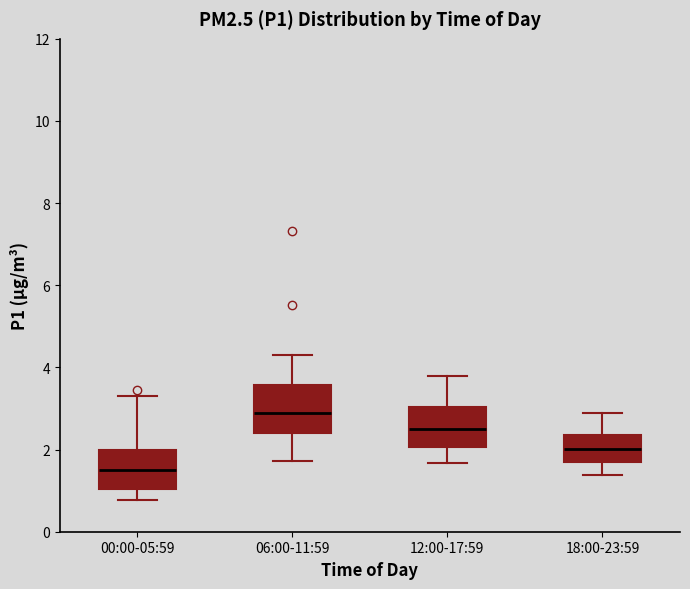

Comparing the boxes themselves (not the whiskers), which one is the tallest?

06:00-11:59